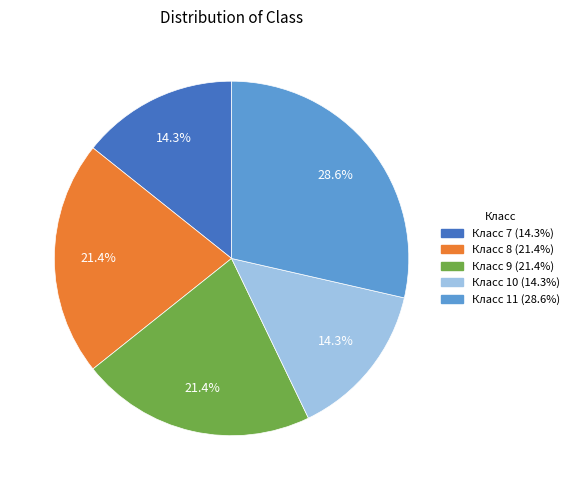

Is there any slice that represents more than half of the pie?

No